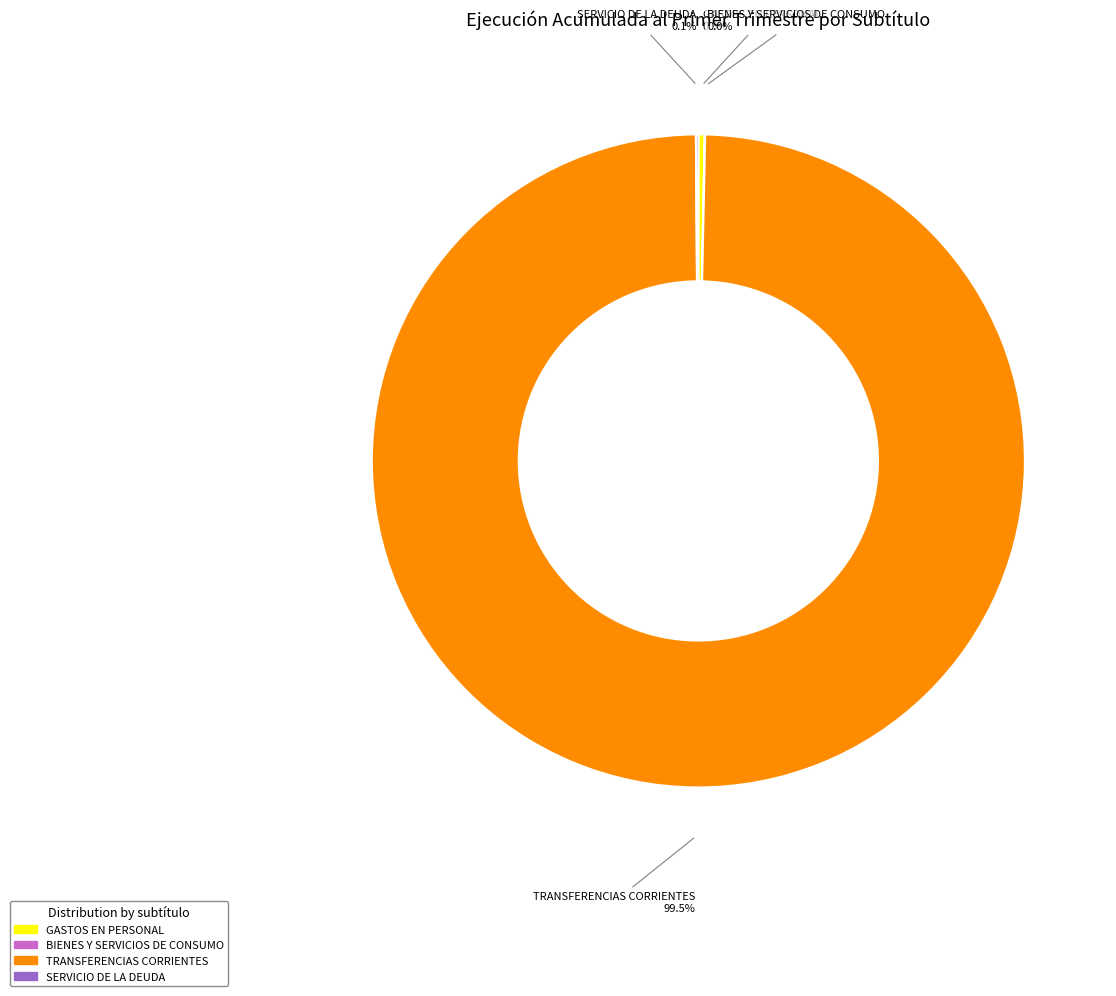

To the nearest percent, what is the average slice percentage?

25%